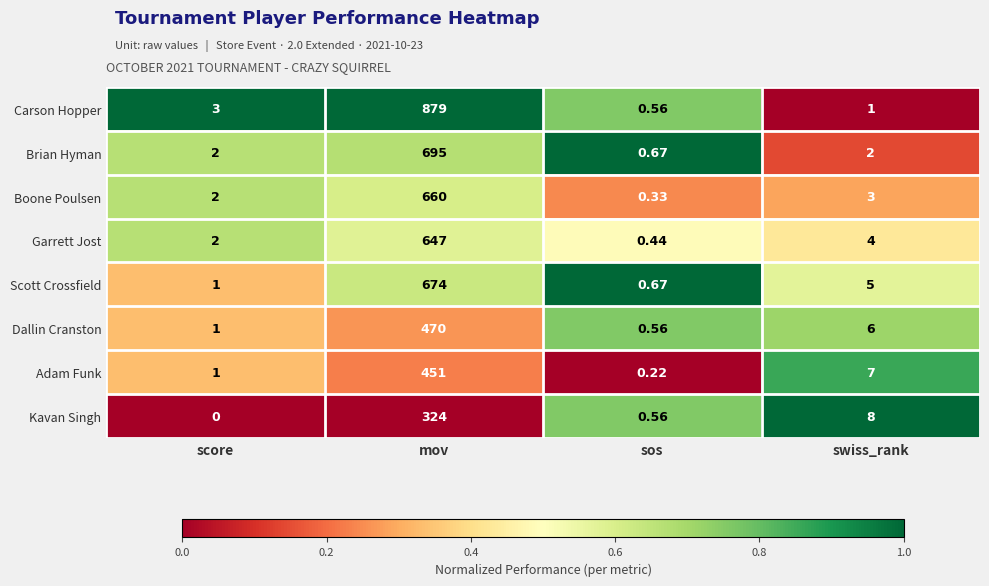

Which series has the widest spread of values?

Carson Hopper